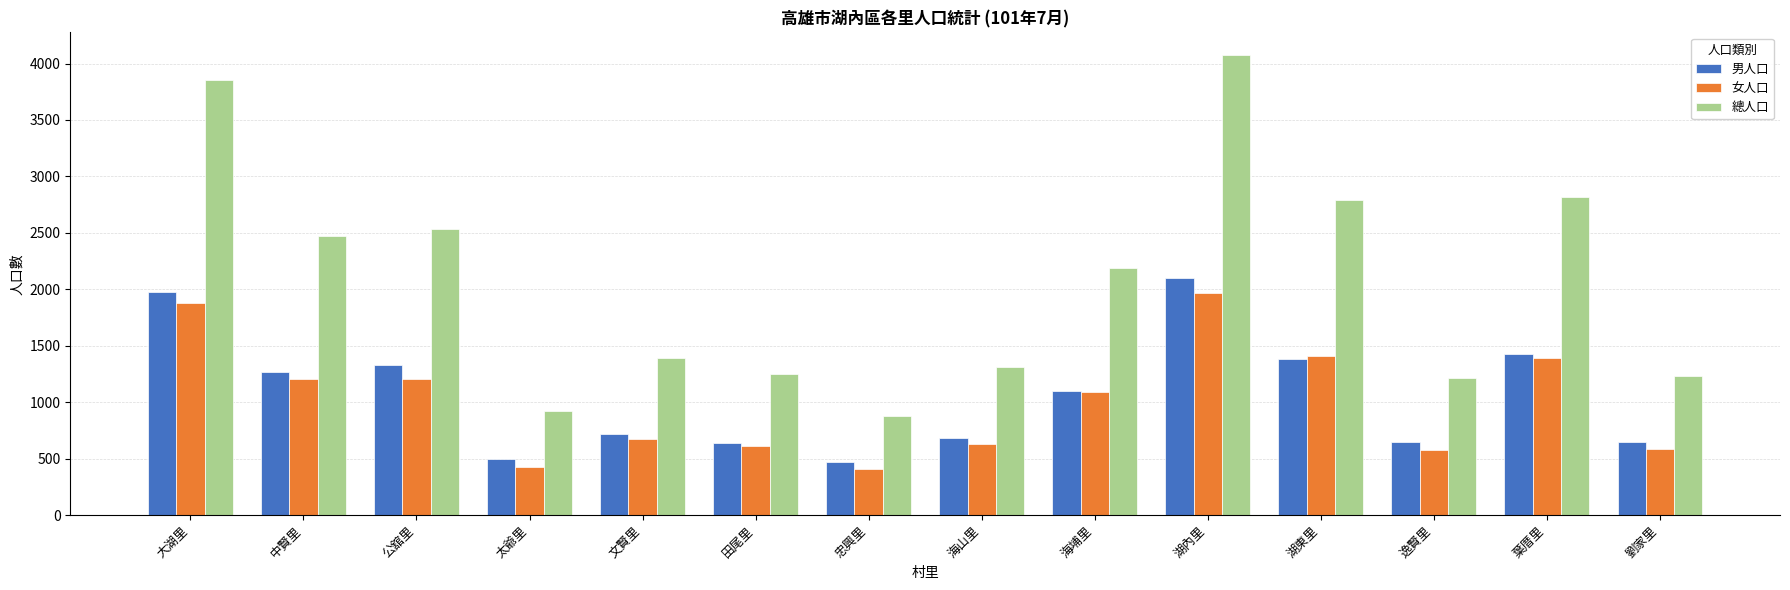

How many distinct data groups are displayed?

3